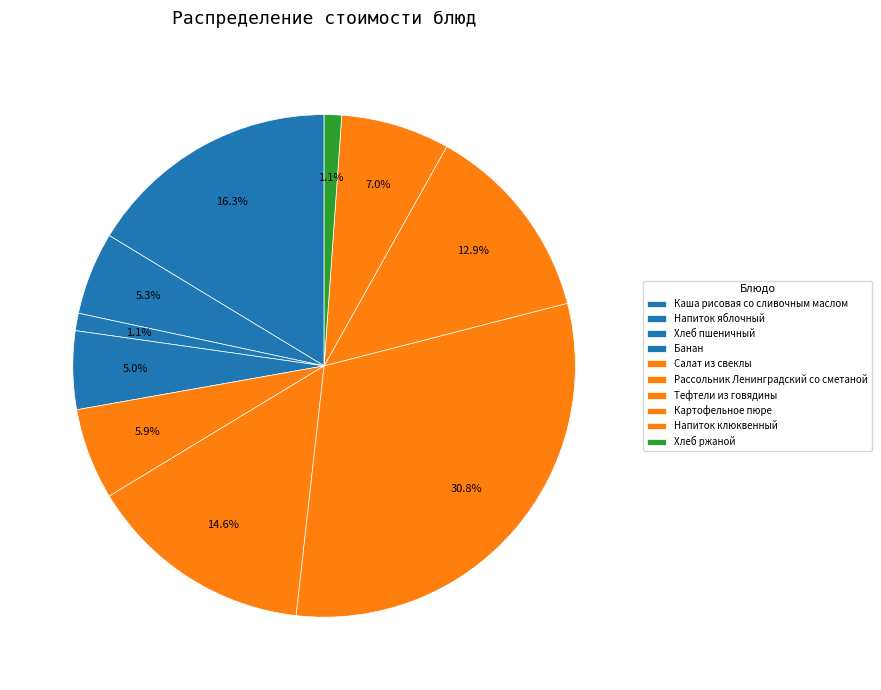

Which slice is the largest?

Тефтели из говядины